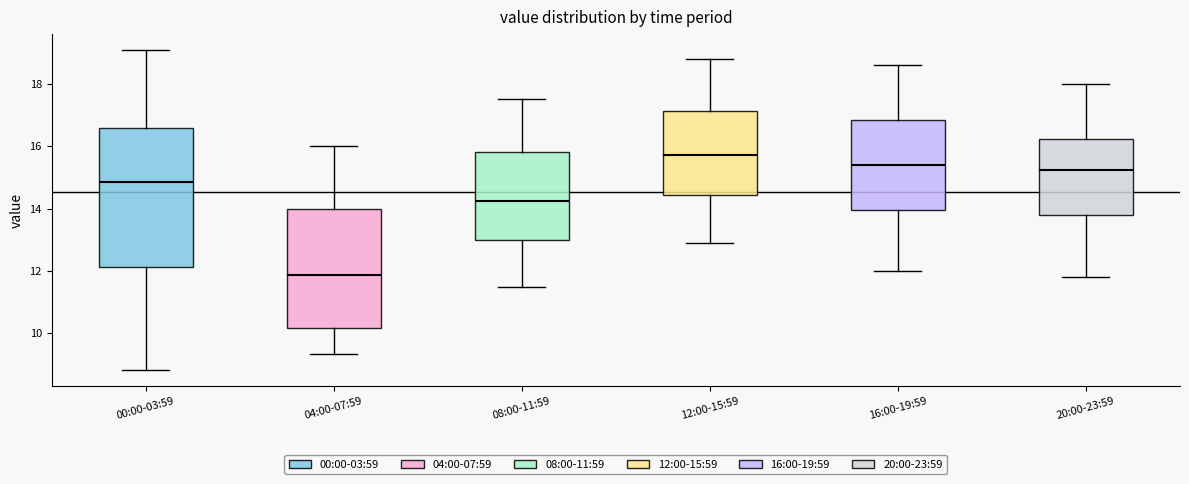

Reading left to right, transcribe this box plot: for each box, give where its median line is, the range the box spans, and where its two whiskers end, as read against the y-axis. The values are not printed on the chart, so give them approximately, as read against the axis.

00:00-03:59: median 14.8, box 12.2 to 16.6, whiskers 8.8 to 19.0
04:00-07:59: median 11.8, box 10.2 to 14.0, whiskers 9.4 to 16.0
08:00-11:59: median 14.2, box 13.0 to 15.8, whiskers 11.6 to 17.6
12:00-15:59: median 15.8, box 14.4 to 17.2, whiskers 13.0 to 18.8
16:00-19:59: median 15.4, box 14.0 to 16.8, whiskers 12.0 to 18.6
20:00-23:59: median 15.2, box 13.8 to 16.2, whiskers 11.8 to 18.0